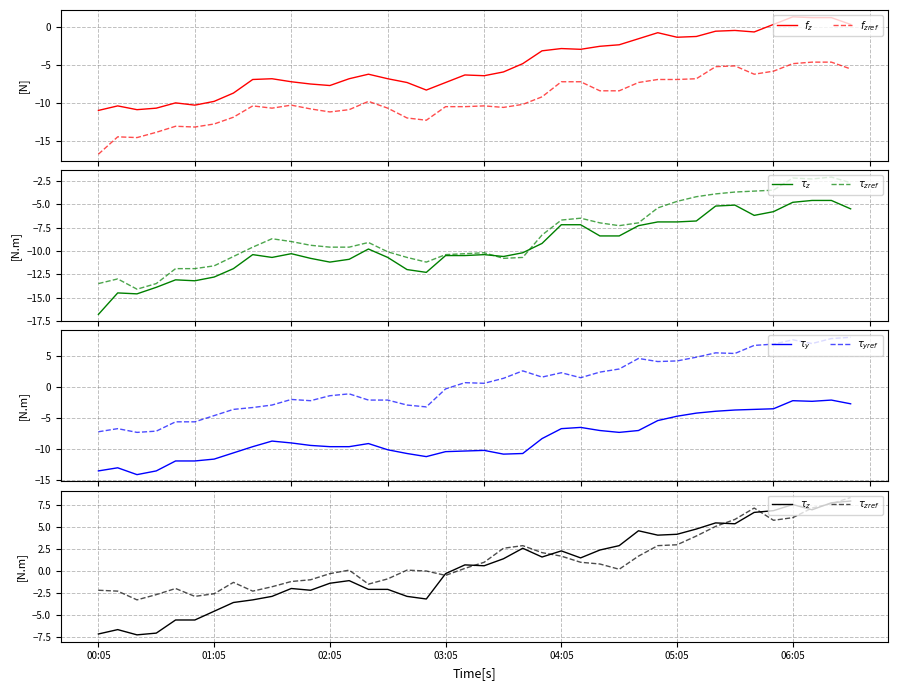

Is the value of $\tau_z$ at 26 greater than the value of $\tau_{yref}$ at 34?

No